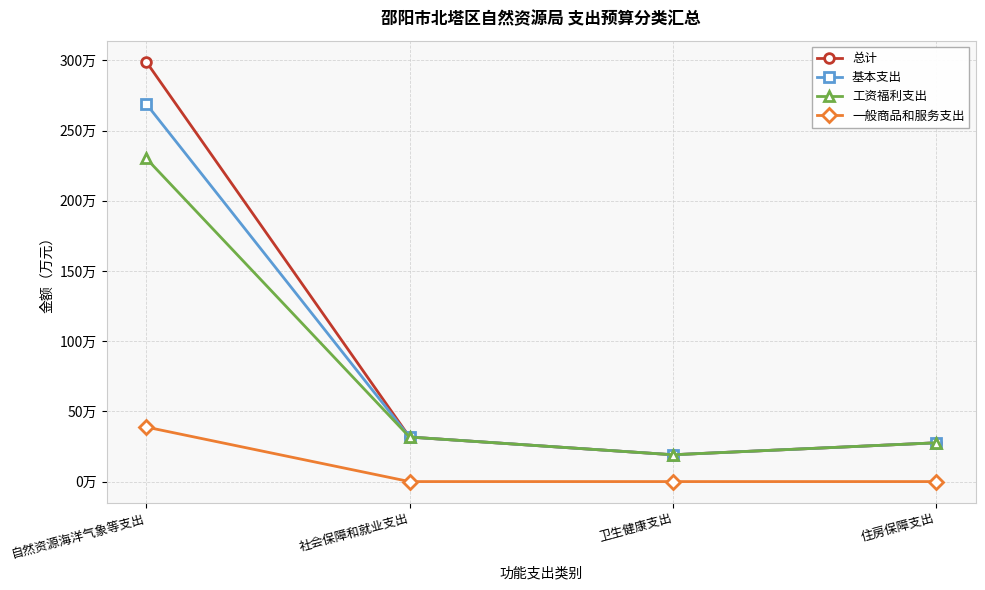

What is the difference between the highest and lowest values at 自然资源海洋气象等支出?

260.2